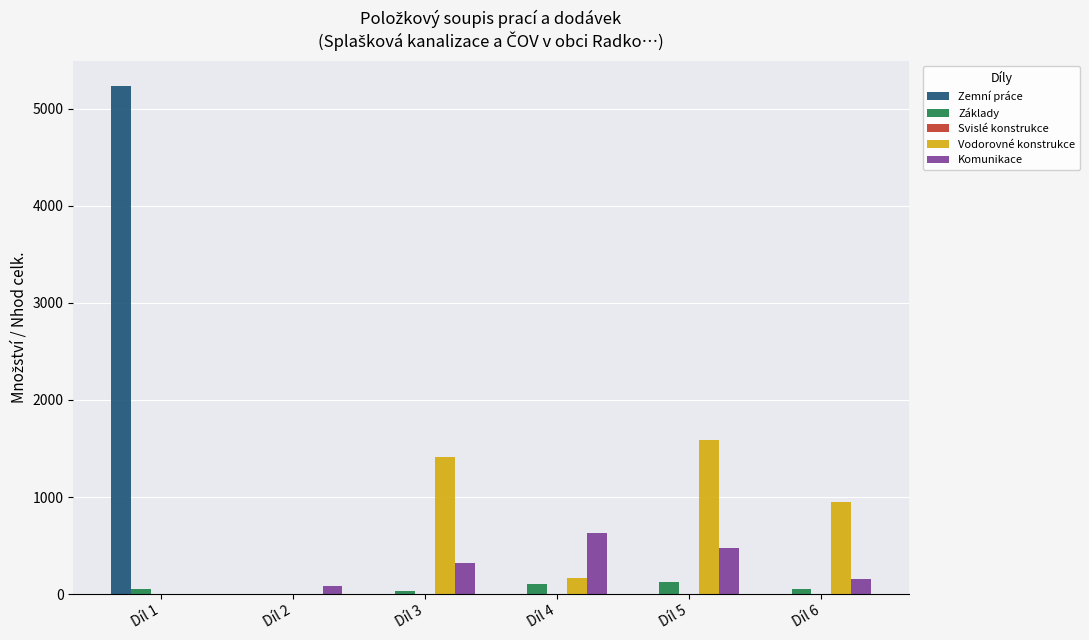

The value of Vodorovné konstrukce at Díl 3 is 2406.3. True or false?

False